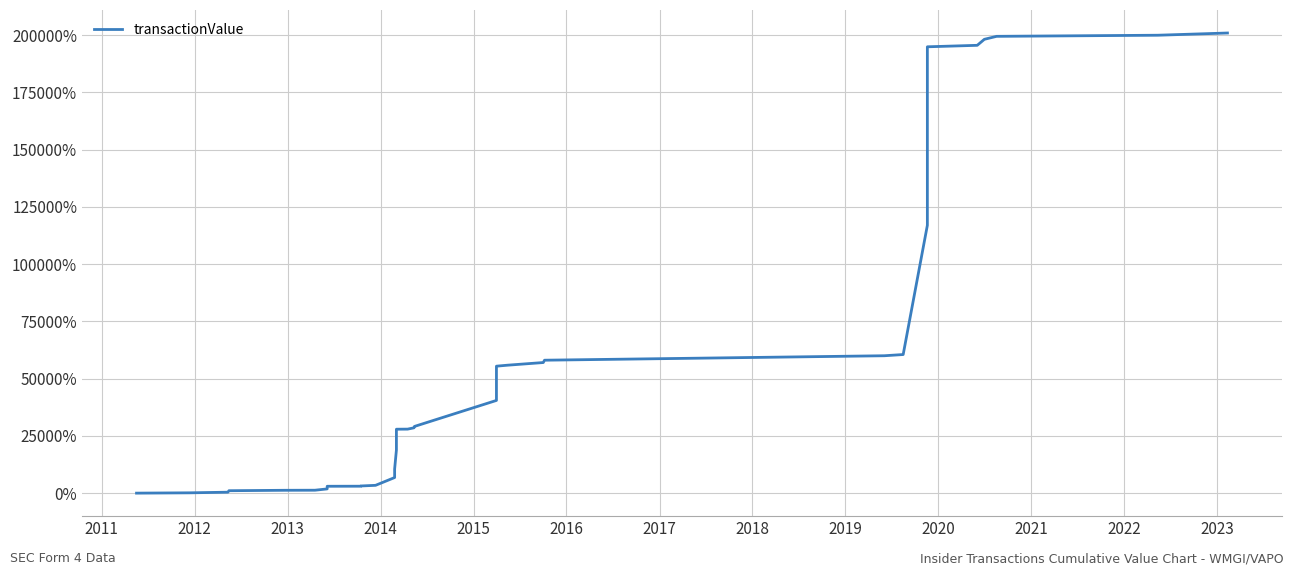

Is this an area chart (filled region under the line)?

No